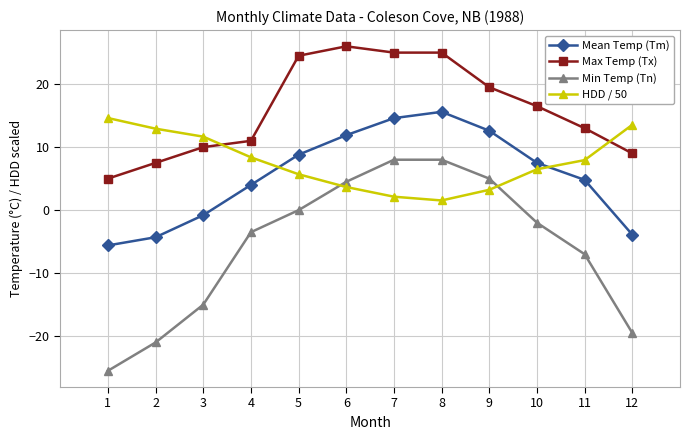

Does the chart display data point markers on the line(s)?

Yes